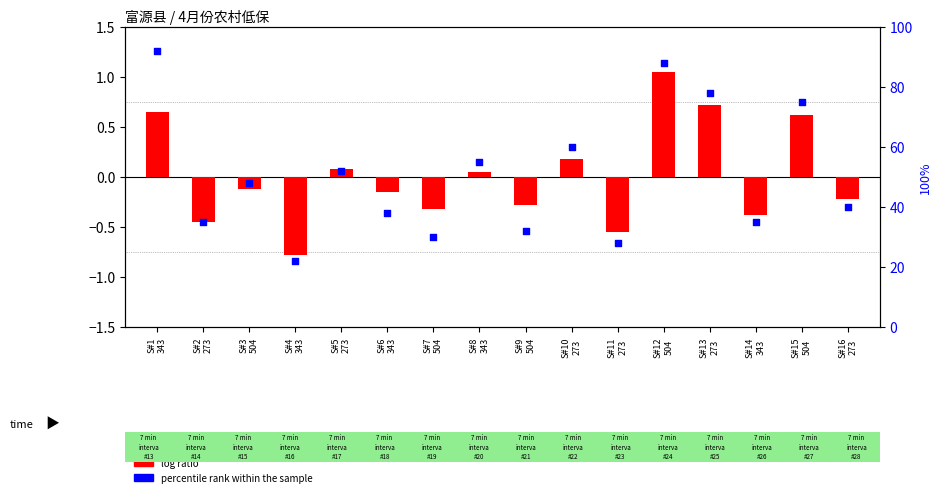

At which category is the sum across all series the highest?

S#1
343